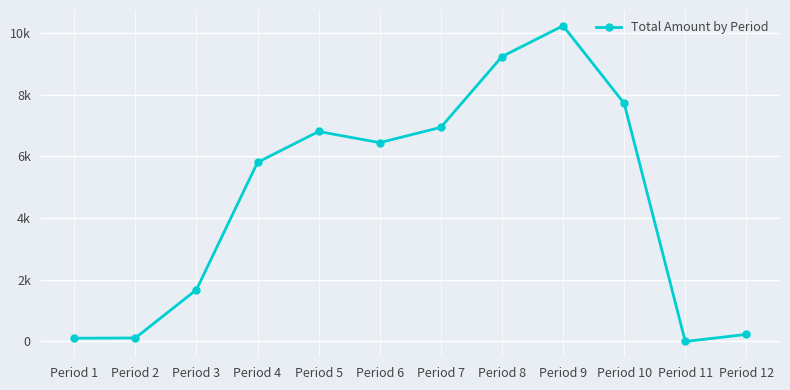

At which label is the value closest to 5114?

Period 4